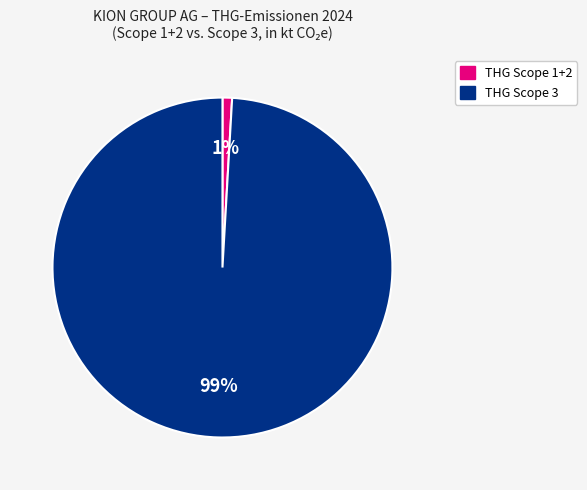

To the nearest percent, what is the difference between the largest and smallest slice percentages?

98%